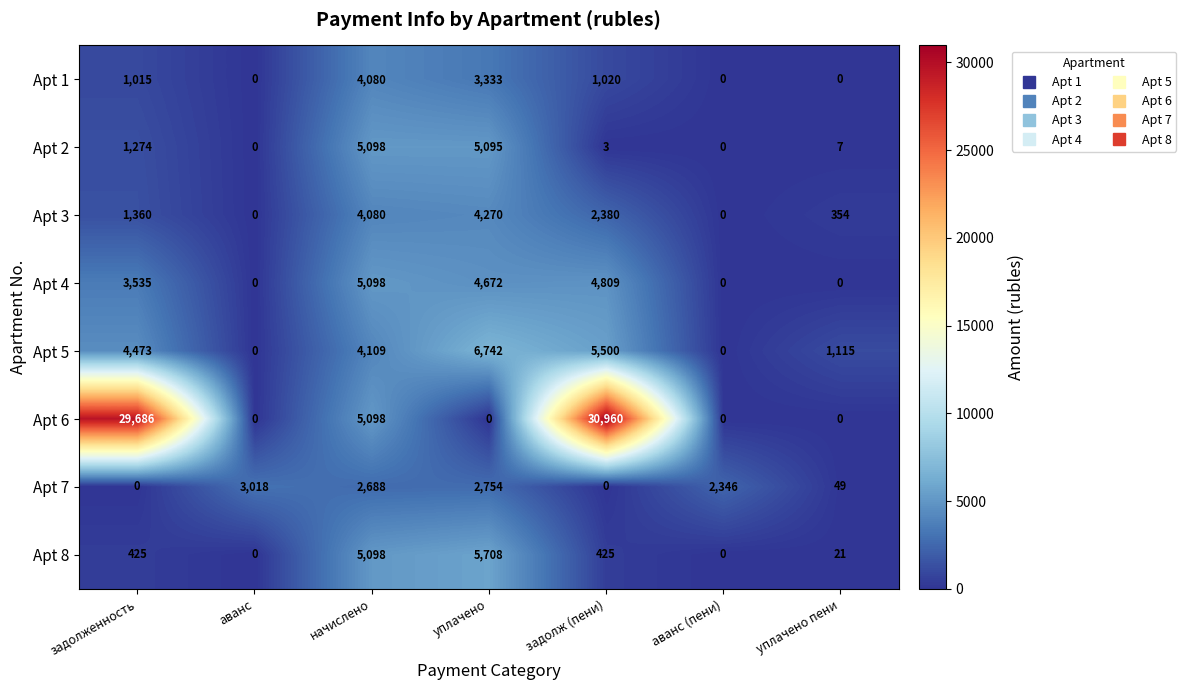

The value of Apt 4 at начислено is 5098. True or false?

True